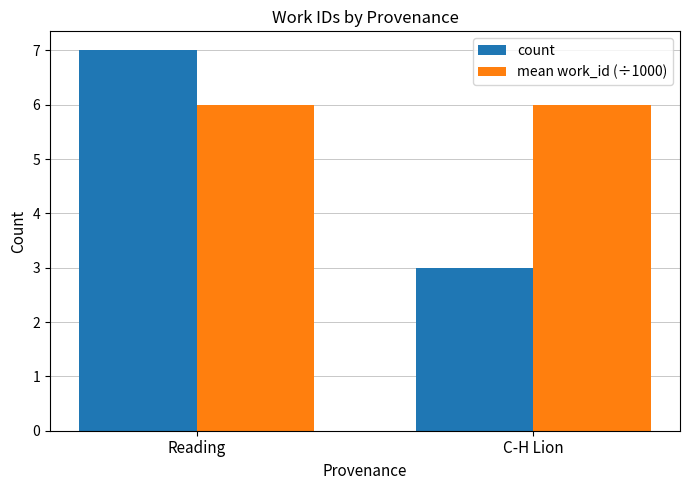

Reading right to left, transcribe all the data shown in this chart.

count: 3	7
mean work_id (÷1000): 6	6